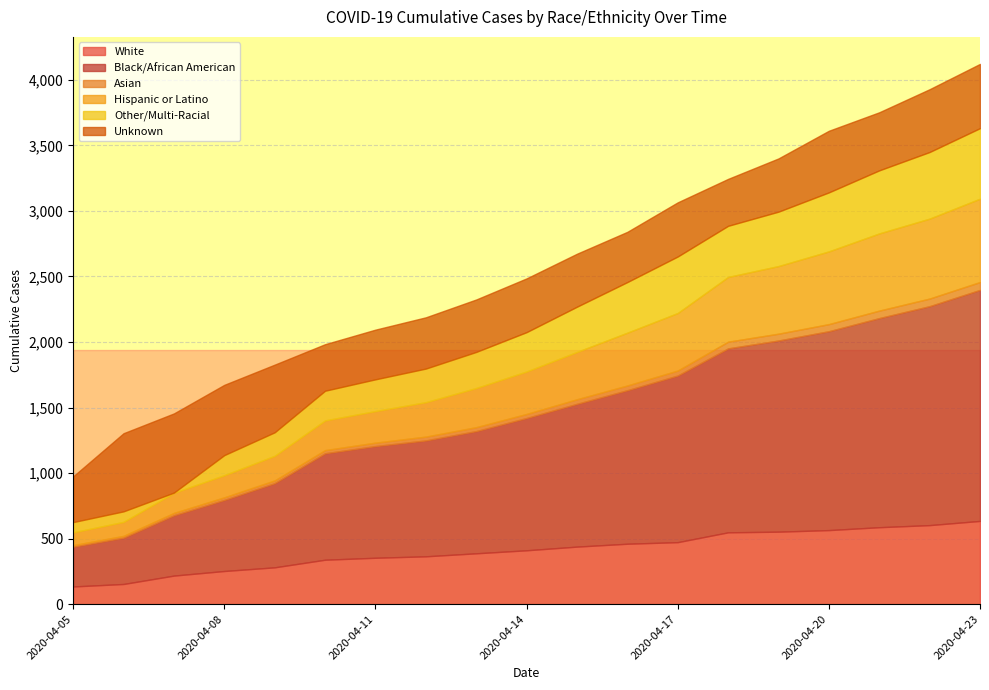

How many lines are shown in the chart?

6